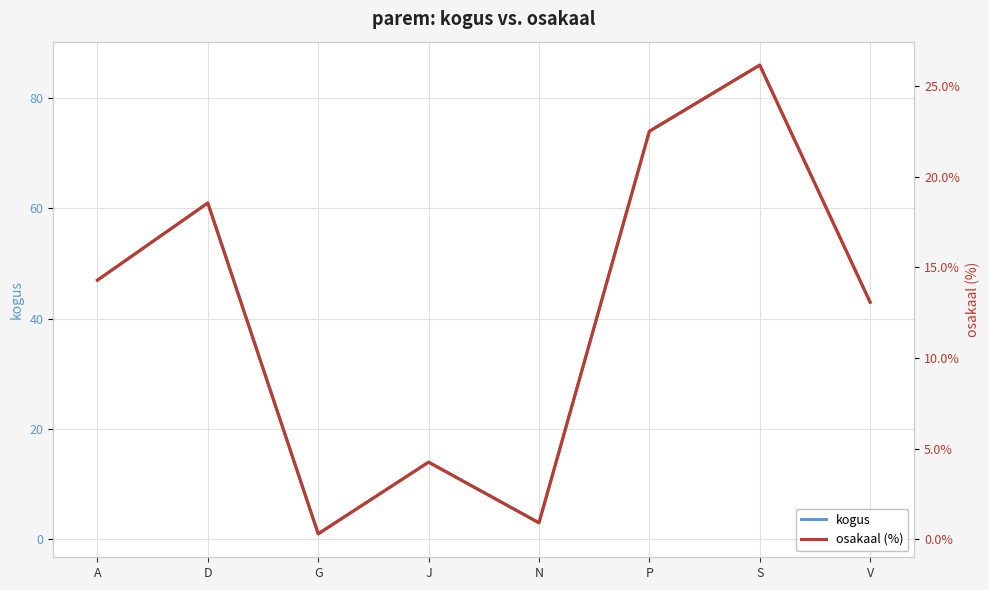

What is the maximum value for osakaal (%)?

26.1